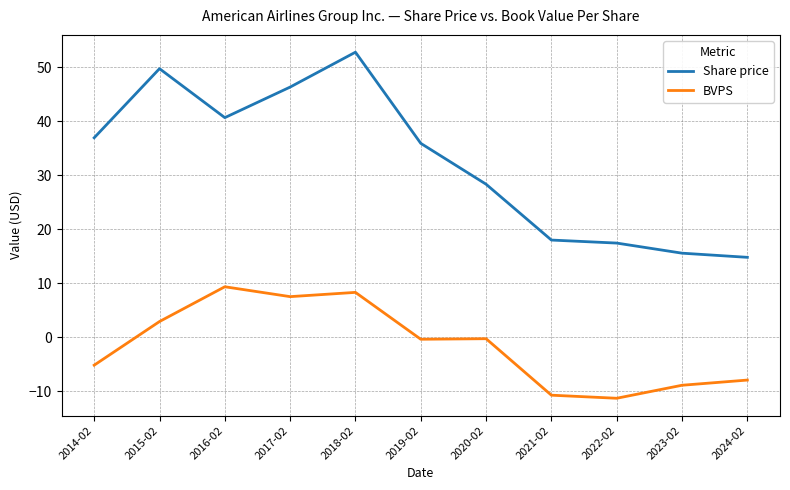

Which series has the largest range (max minus min)?

Share price